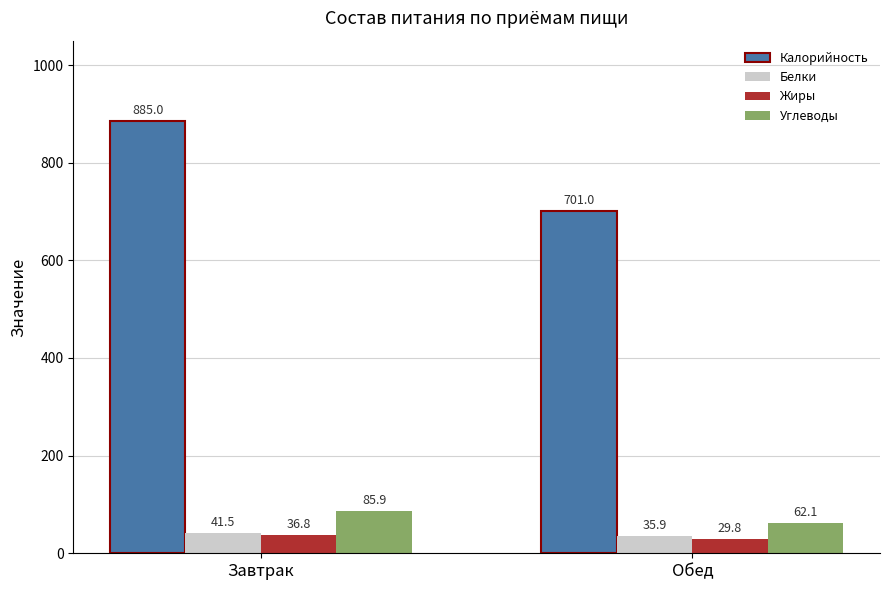

Which series has the largest total across all categories?

Калорийность